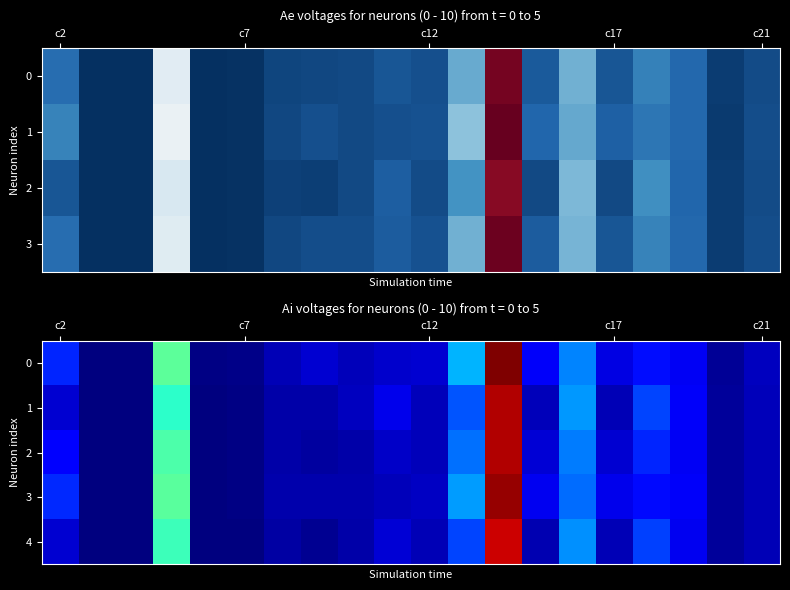

What is the difference between the maximum and second lowest values in the 3 series?

73.5